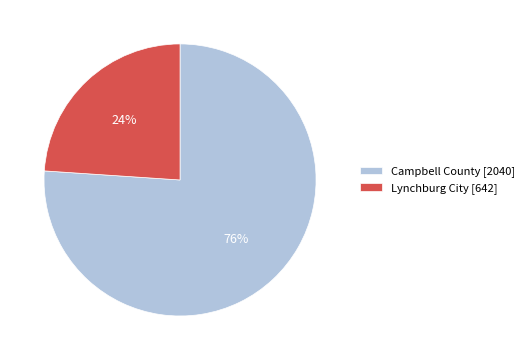

Which has a higher value, Campbell County [2040] or Lynchburg City [642]?

Campbell County [2040]